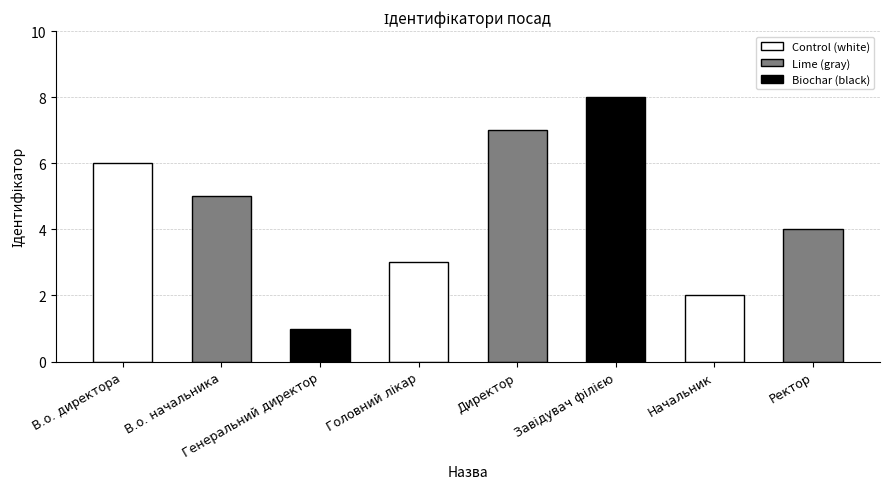

What is the label of the 7th bar from the left?

Начальник